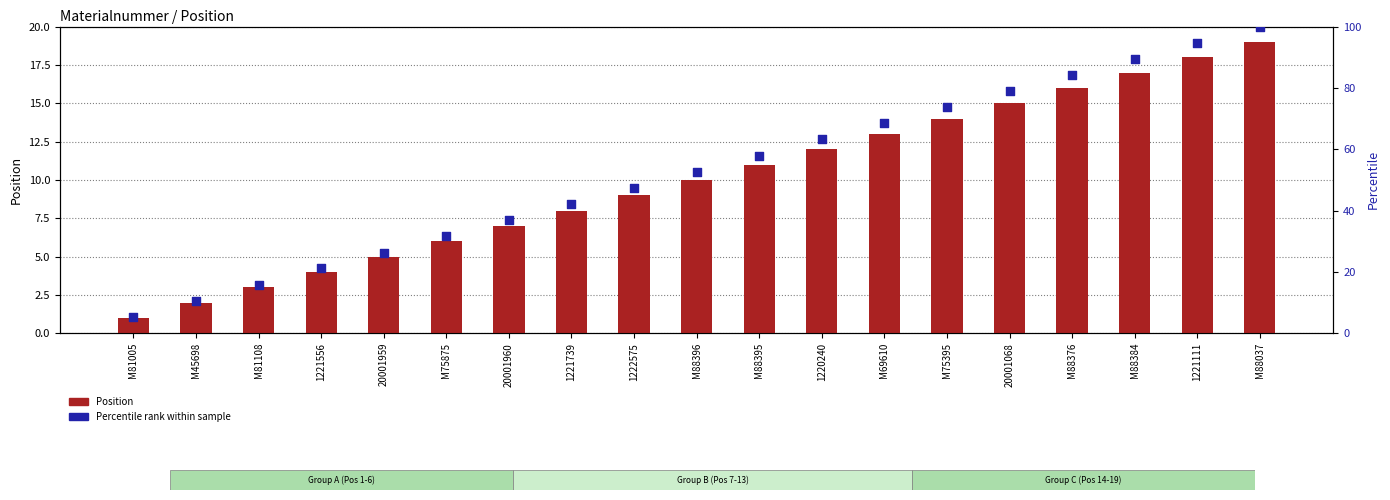

At how many categories does at least one series exceed 14?

17